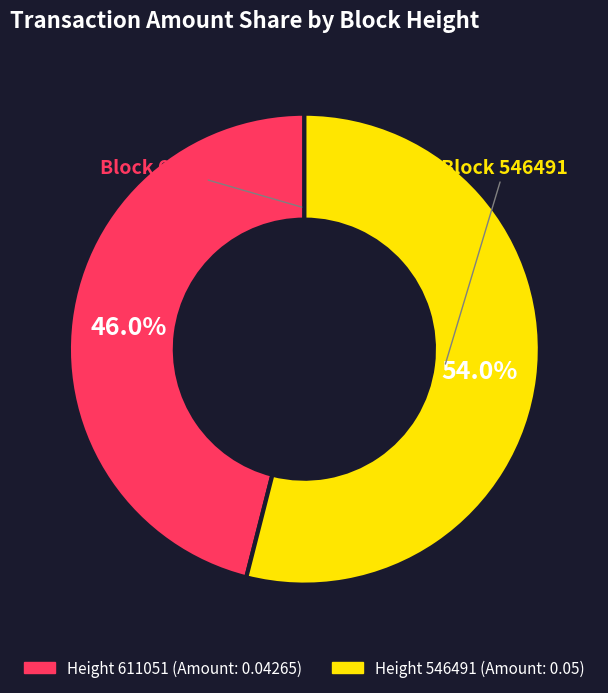

Is there any slice that represents more than half of the pie?

Yes